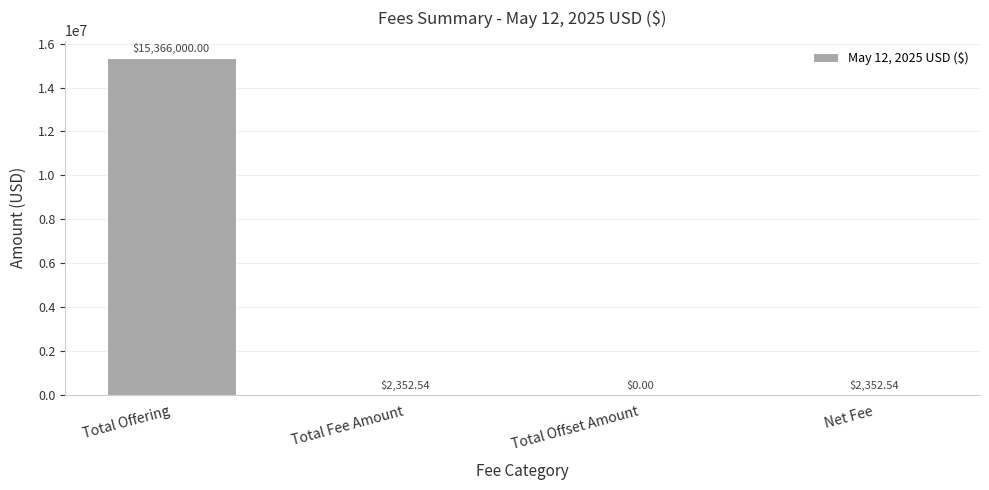

What is the sum of all values?

15370705.1